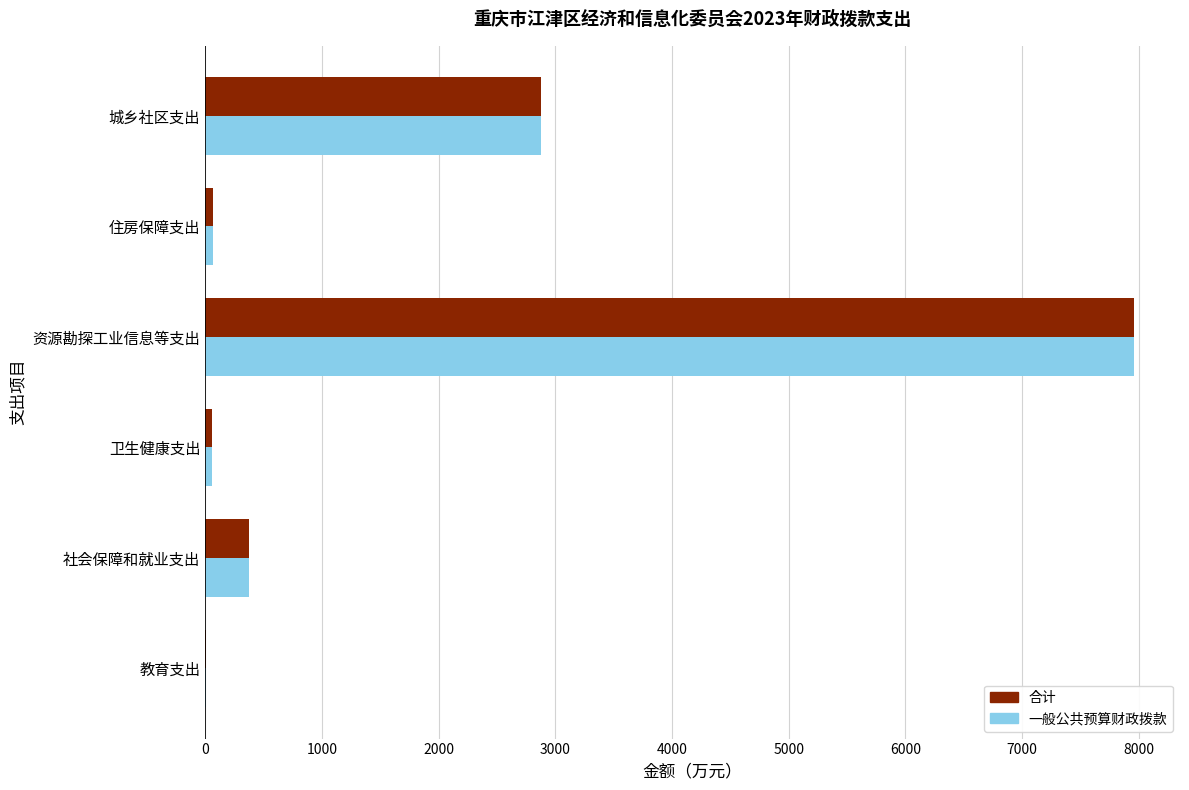

True or false: 一般公共预算财政拨款 has a value of 2081.7 at 资源勘探工业信息等支出.

False